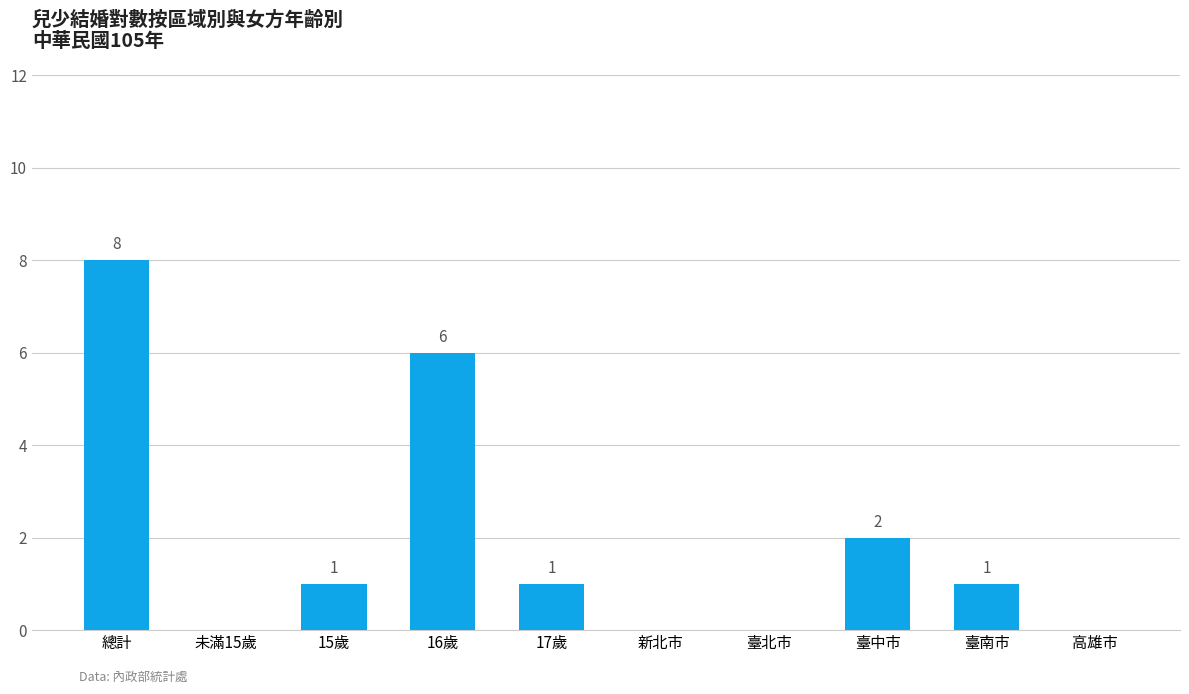

Where does the data first go above 1?

總計